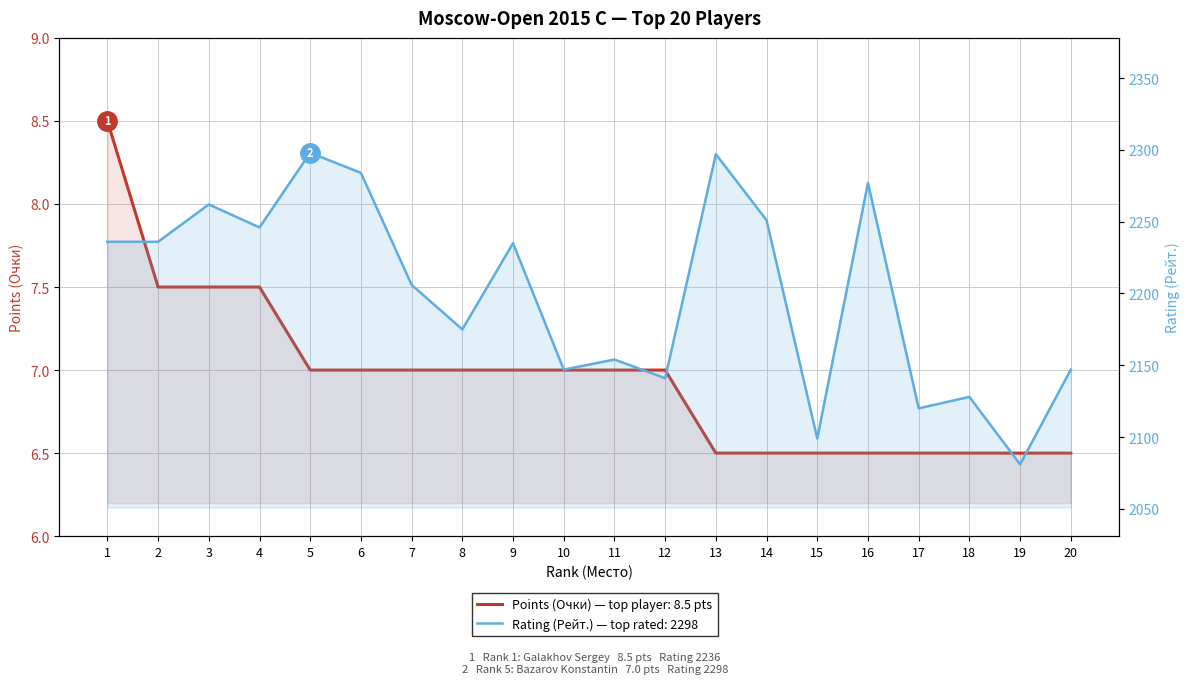

What are all the series names shown in the legend?

Points (Очки), Rating (Рейт.)